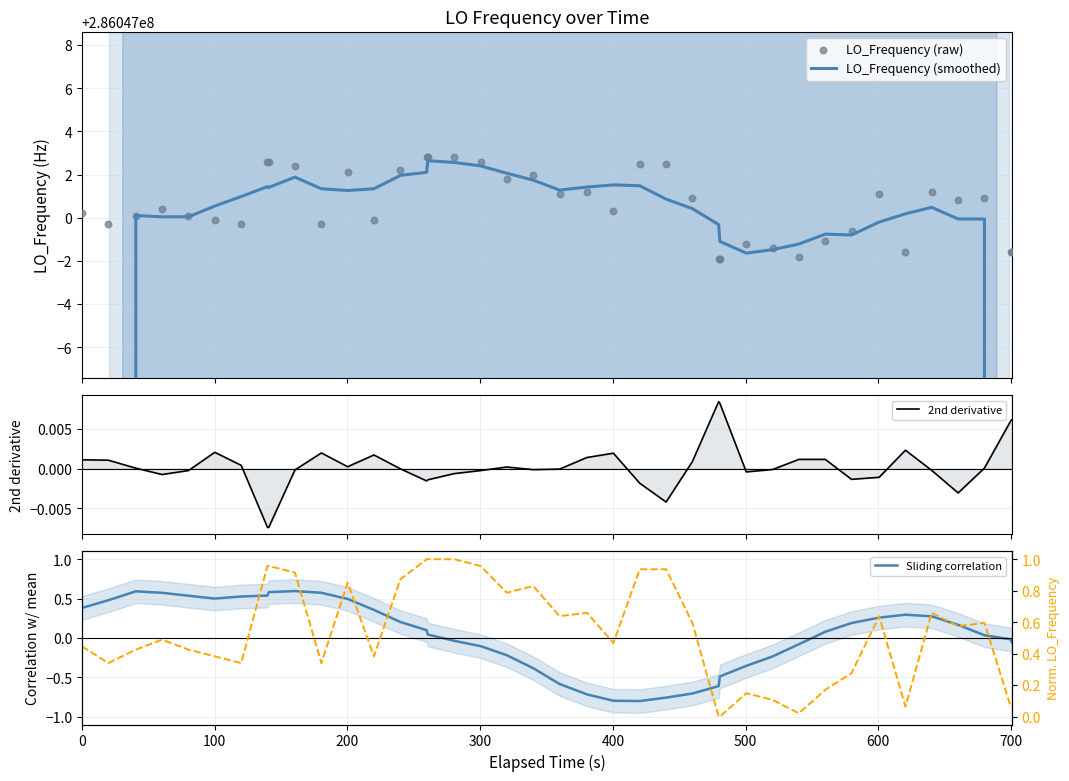

Is the value of LO_Frequency (smoothed) at 28 greater than the value of 2nd derivative at 33?

Yes